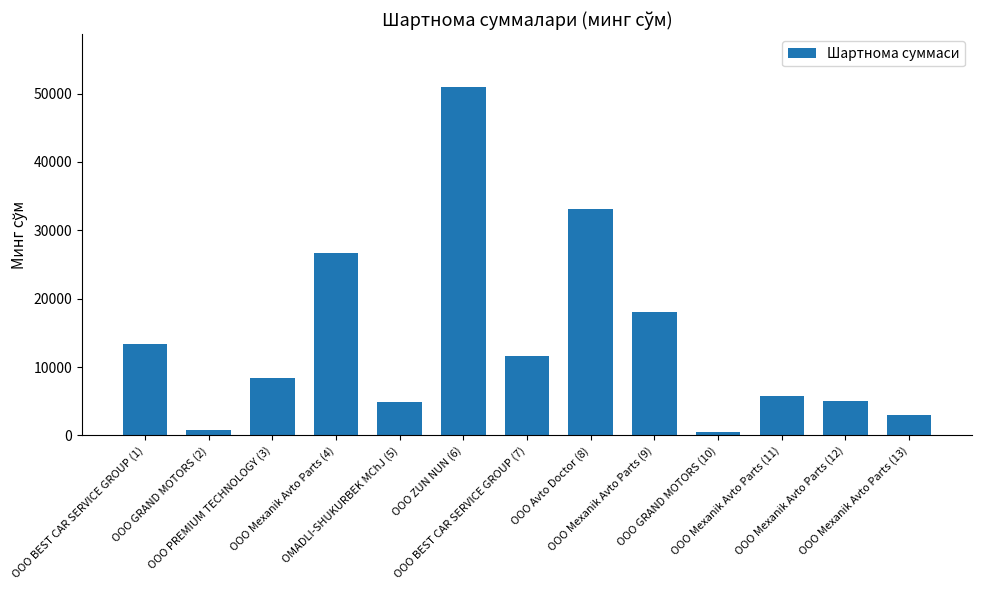

What is the change in value from OOO BEST CAR SERVICE GROUP (7) to OOO Mexanik Avto Parts (13)?

-8681.1